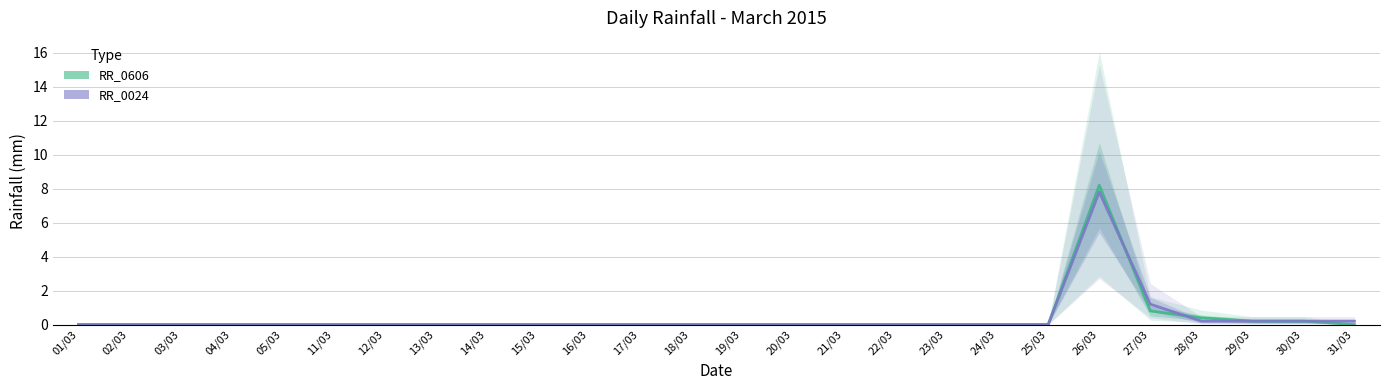

Reading left to right, extract all data points from this chart.

RR_0606: 01/03=0.0	02/03=0.0	03/03=0.0	04/03=0.0	05/03=0.0	11/03=0.0	12/03=0.0	13/03=0.0	14/03=0.0	15/03=0.0	16/03=0.0	17/03=0.0	18/03=0.0	19/03=0.0	20/03=0.0	21/03=0.0	22/03=0.0	23/03=0.0	24/03=0.0	25/03=0.0	26/03=8.2	27/03=0.8	28/03=0.4	29/03=0.2	30/03=0.2	31/03=0.0
RR_0024: 01/03=0.0	02/03=0.0	03/03=0.0	04/03=0.0	05/03=0.0	11/03=0.0	12/03=0.0	13/03=0.0	14/03=0.0	15/03=0.0	16/03=0.0	17/03=0.0	18/03=0.0	19/03=0.0	20/03=0.0	21/03=0.0	22/03=0.0	23/03=0.0	24/03=0.0	25/03=0.0	26/03=7.8	27/03=1.2	28/03=0.2	29/03=0.2	30/03=0.2	31/03=0.2